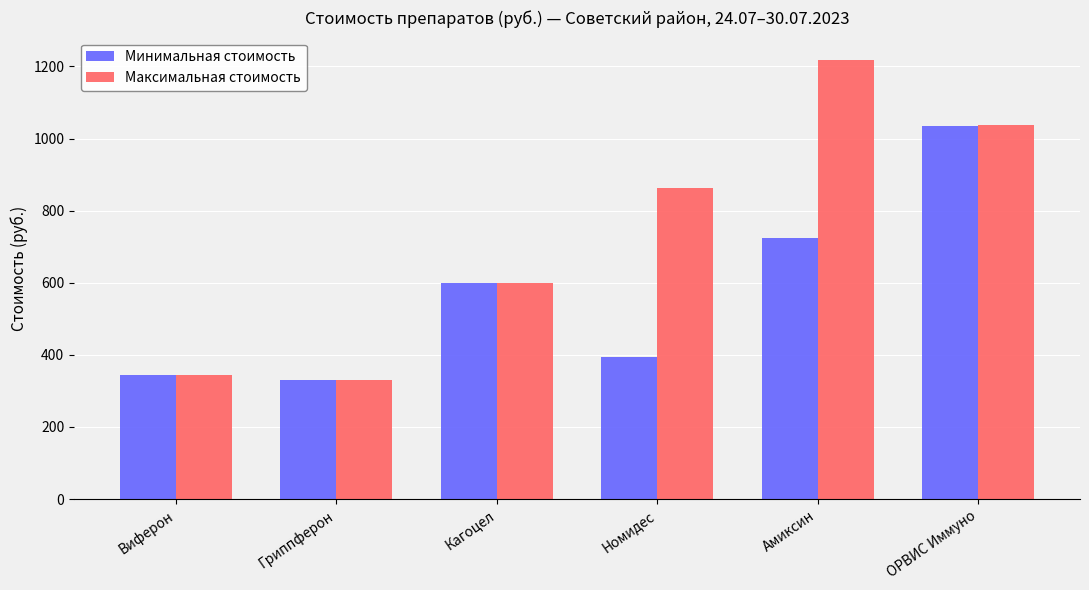

What are all the series names shown in the legend?

Минимальная стоимость, Максимальная стоимость